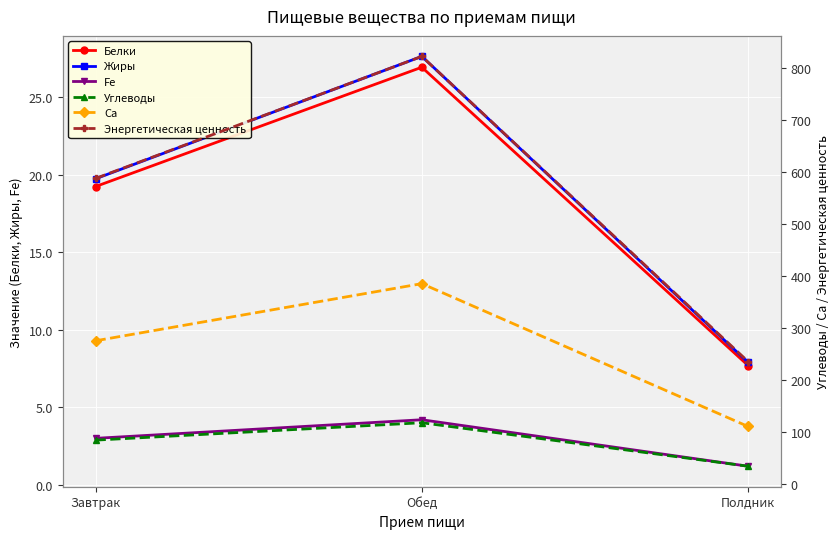

What is the value of the Fe point at the 2nd from the left?

4.2